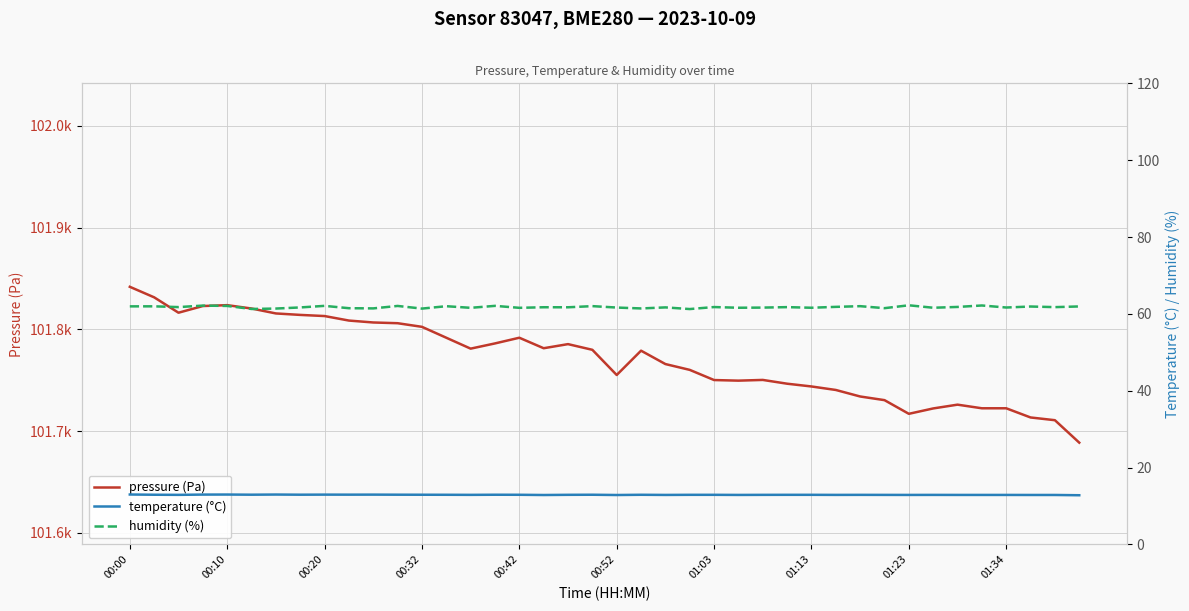

What is the average value of the temperature (°C) series?

12.9